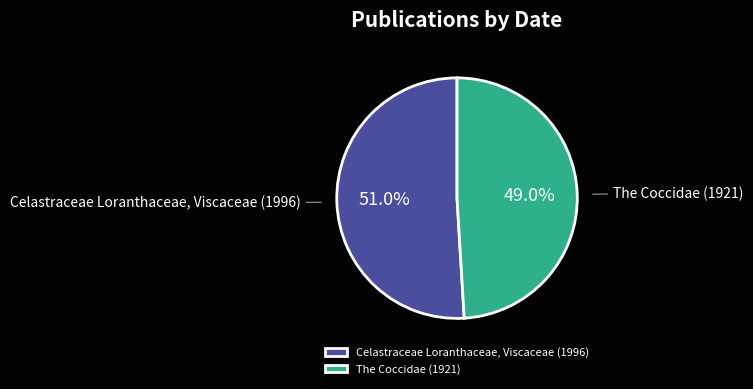

To the nearest percent, what is the difference between the The Coccidae (1921) and Celastraceae Loranthaceae, Viscaceae (1996) slice percentages?

2%